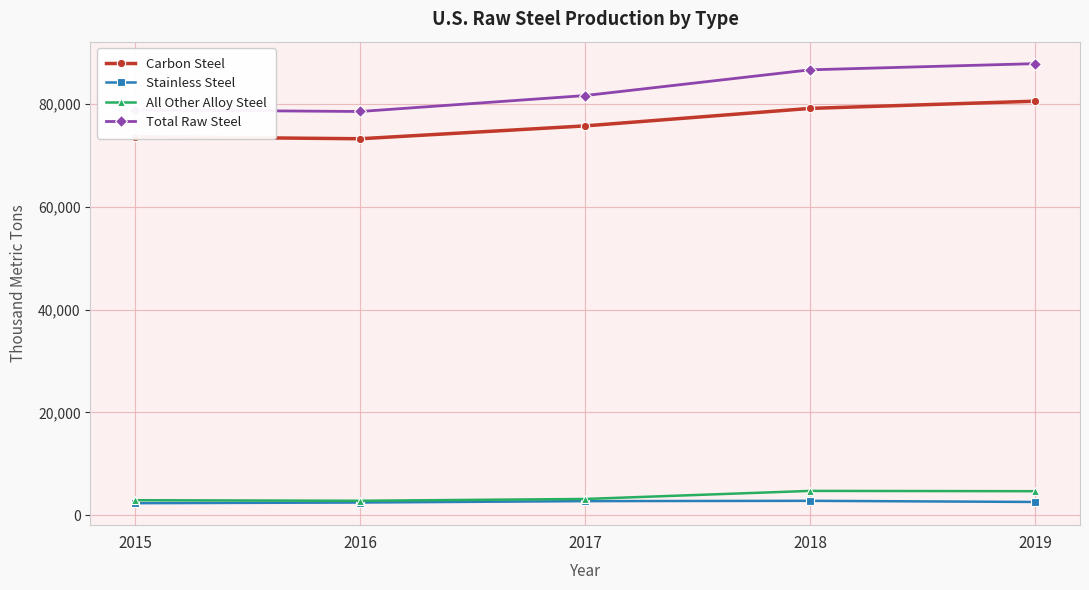

What is the value of the All Other Alloy Steel point at the 3rd from the left?

3170